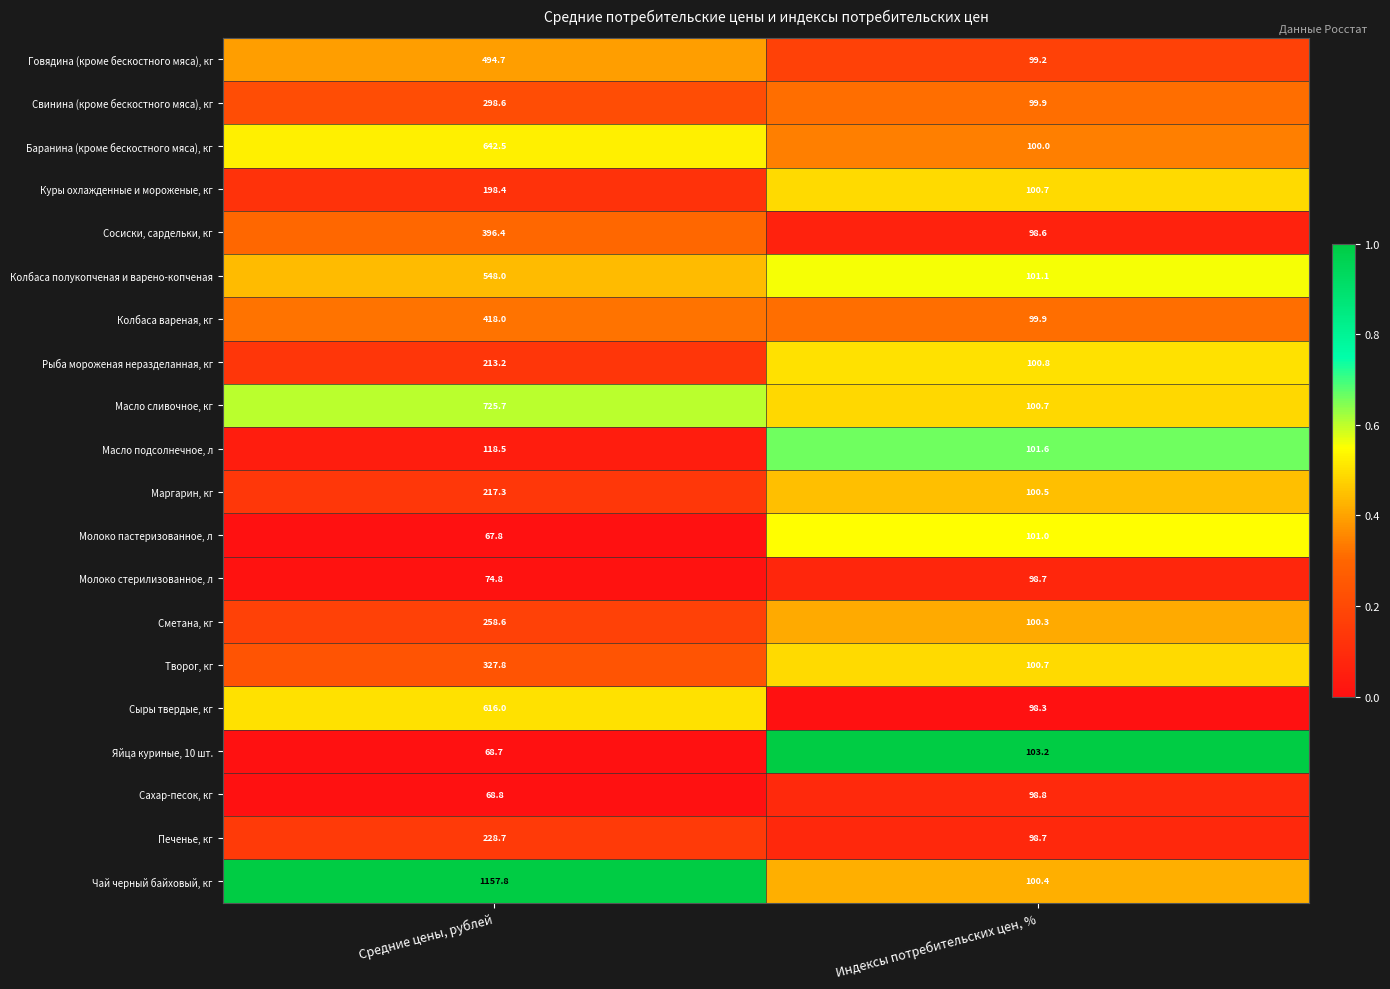

At which category is the sum across all series the highest?

Средние цены, рублей